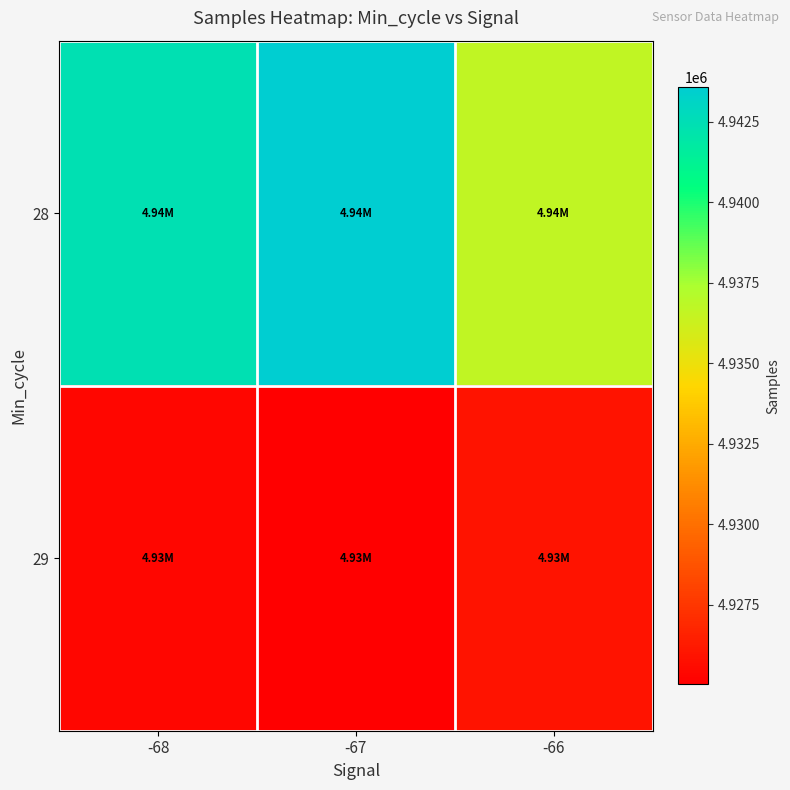

Which series changed the most between -68 and -67?

28